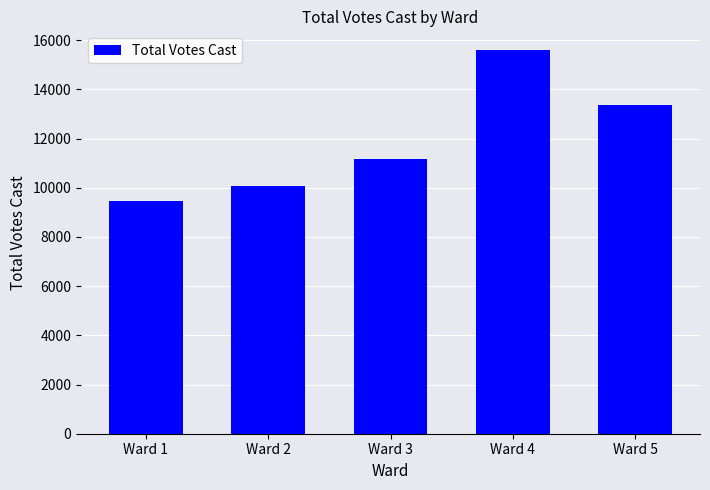

Reading left to right, list all the values displayed in this chart.

Ward 1=9474	Ward 2=10089	Ward 3=11165	Ward 4=15579	Ward 5=13381